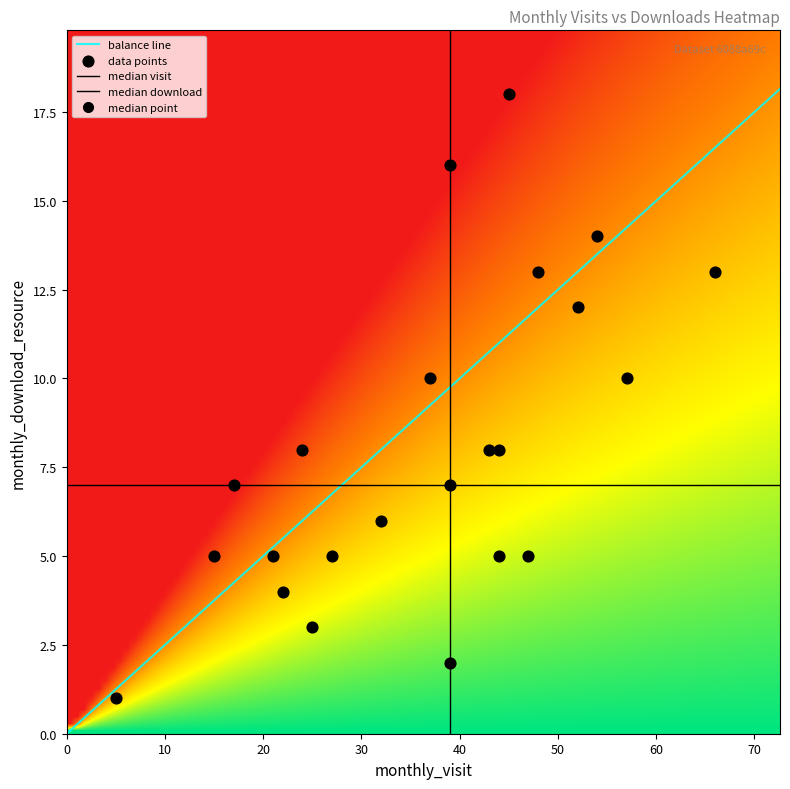

What is the maximum value for balance line?

18.2